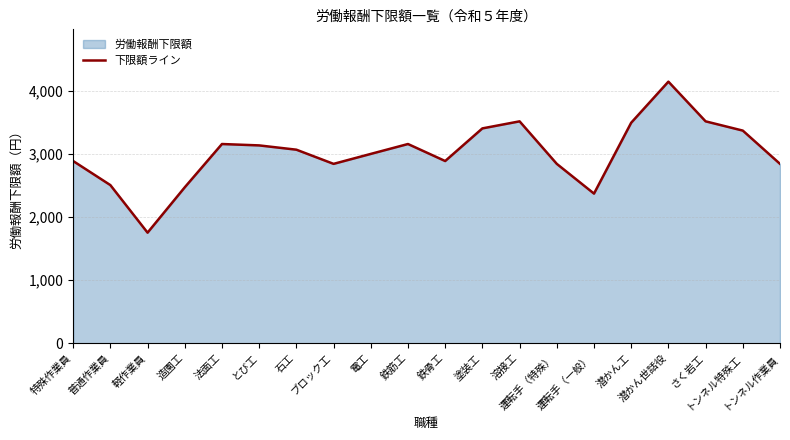

What is the ratio of the value at トンネル特殊工 to the value at さく岩工?

1.0